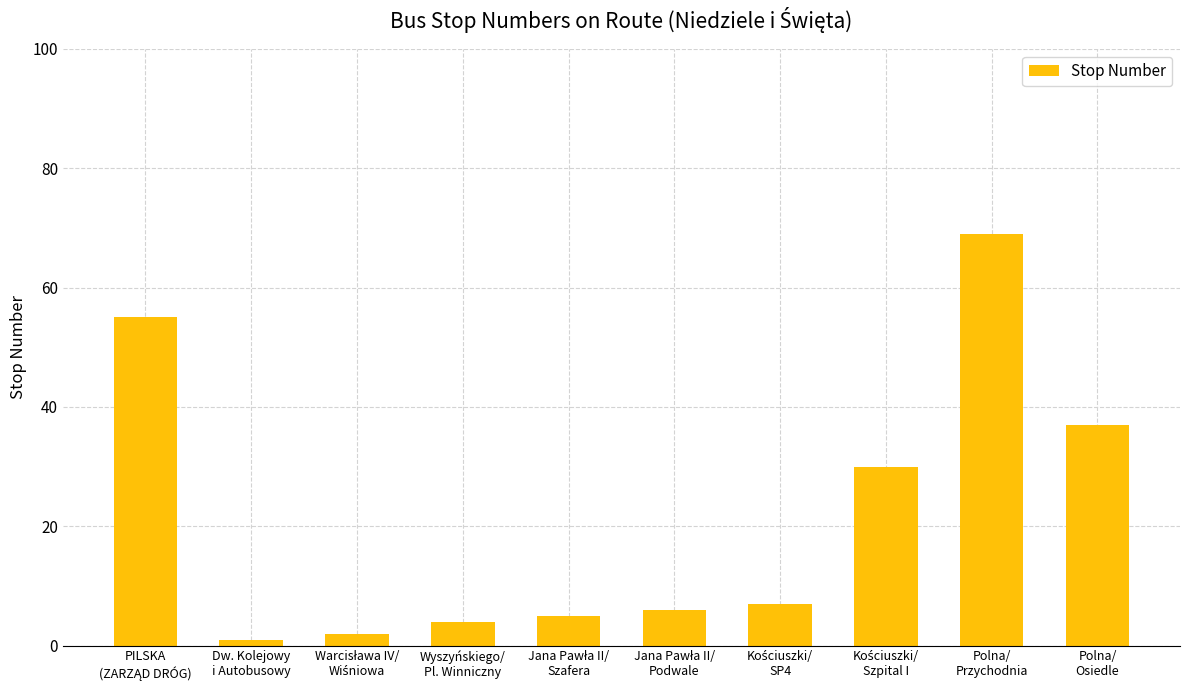

What is the average value?

22